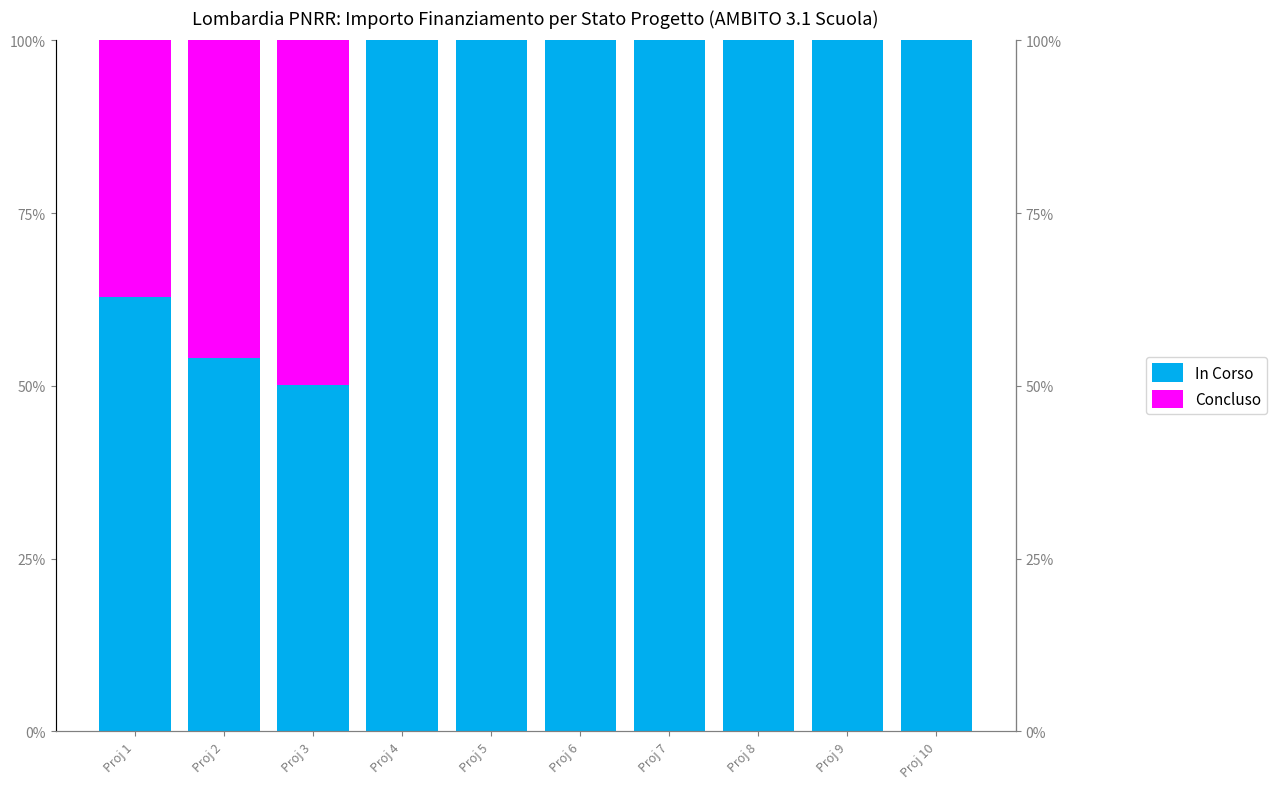

What is the difference between the second highest and second lowest values in the Concluso series?

46.0